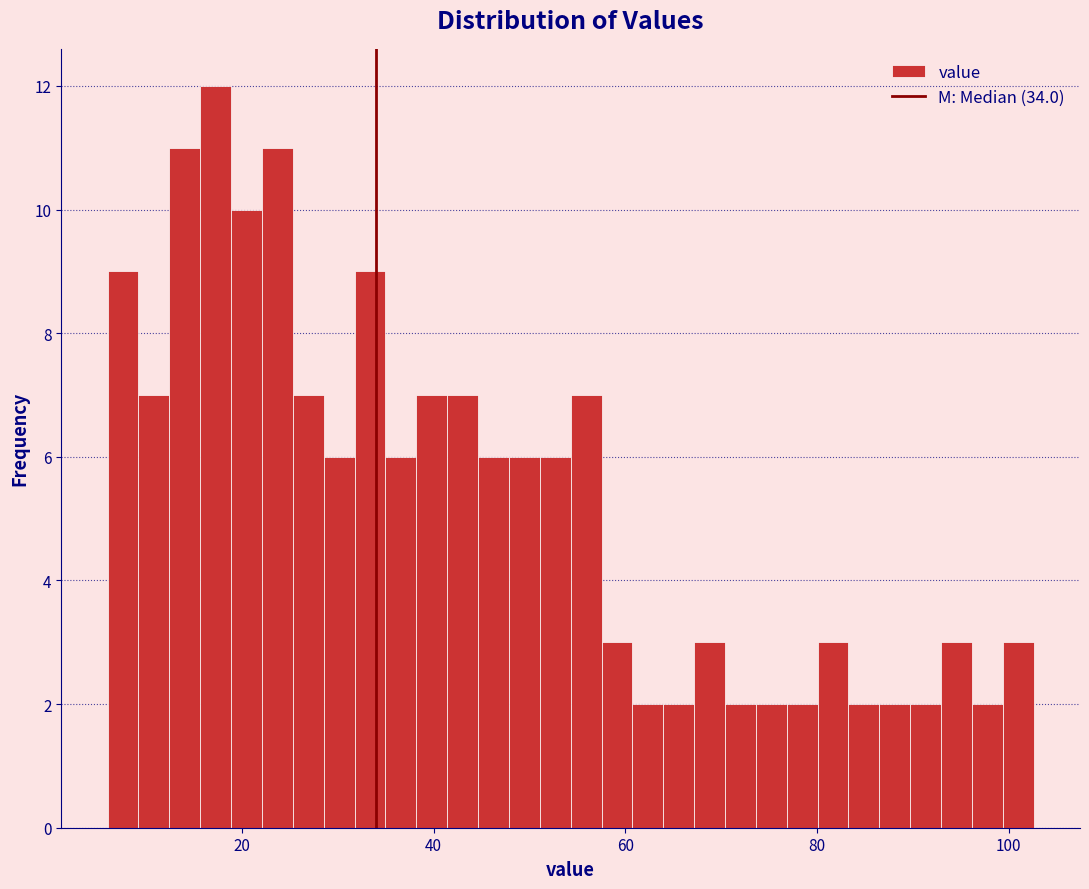

Around what value on the x-axis is the tallest bar? Give the approximate position of its centre, as read against the axis.

18